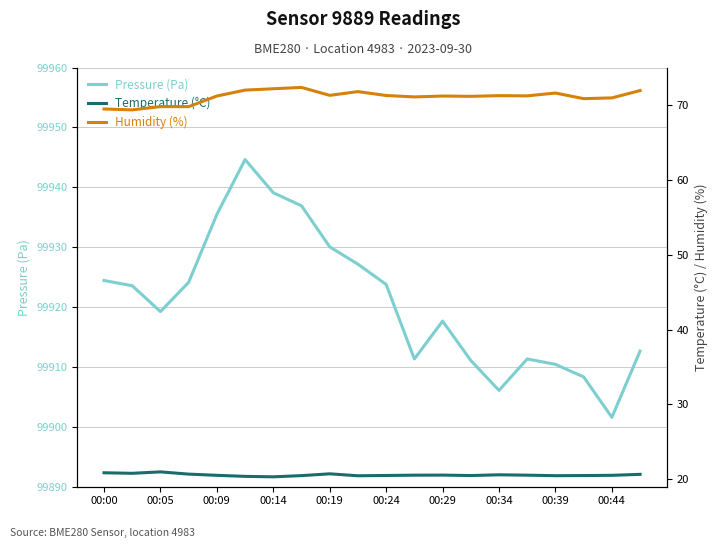

What is the highest value of the Pressure (Pa) series?

99944.6